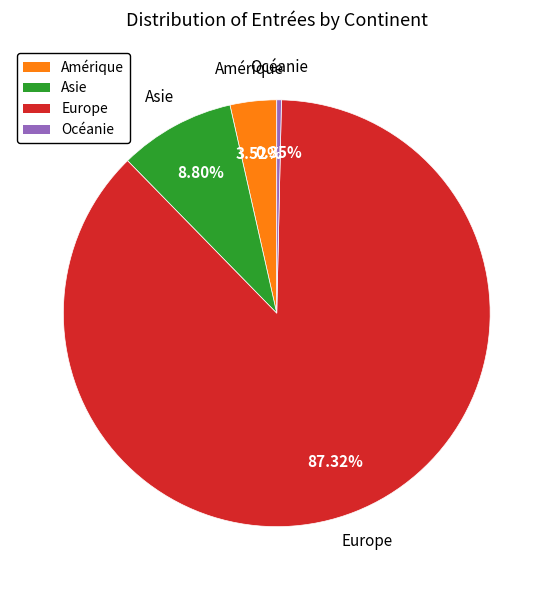

Is there a majority slice in this chart?

Yes